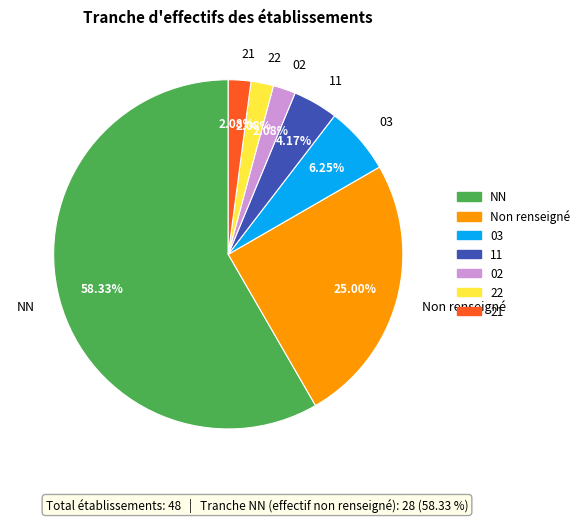

What is the largest slice in the pie chart?

NN